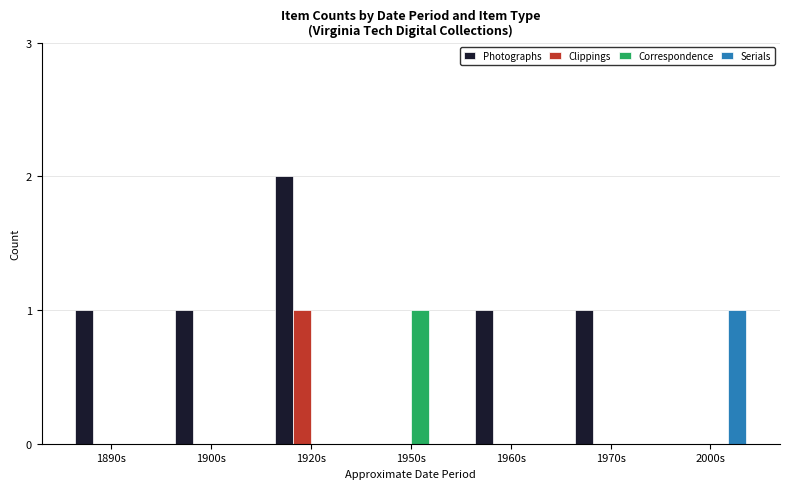

What is the maximum value for Clippings?

1